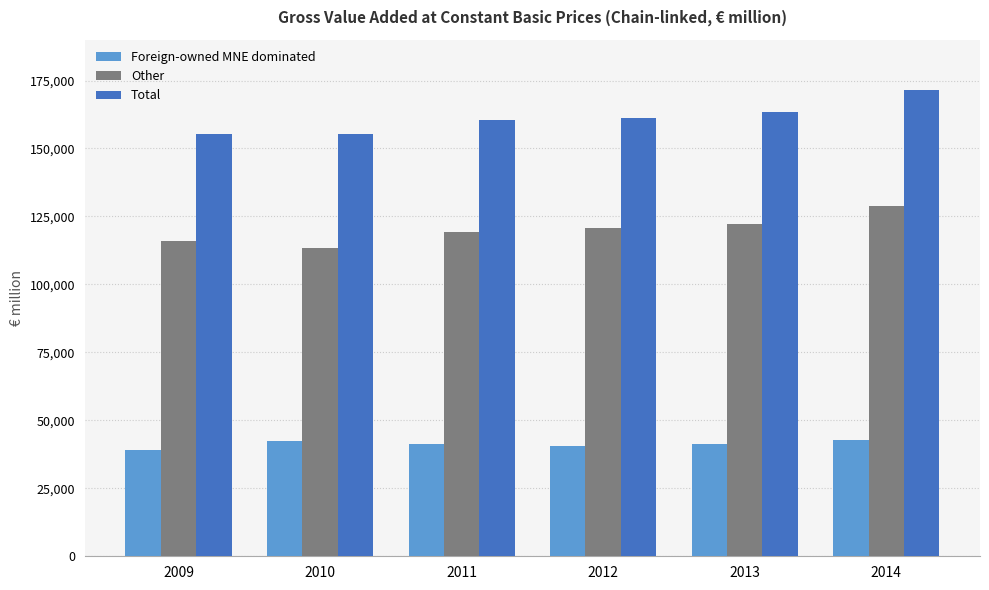

Is it true that Other equals 128709.7 at 2014?

True